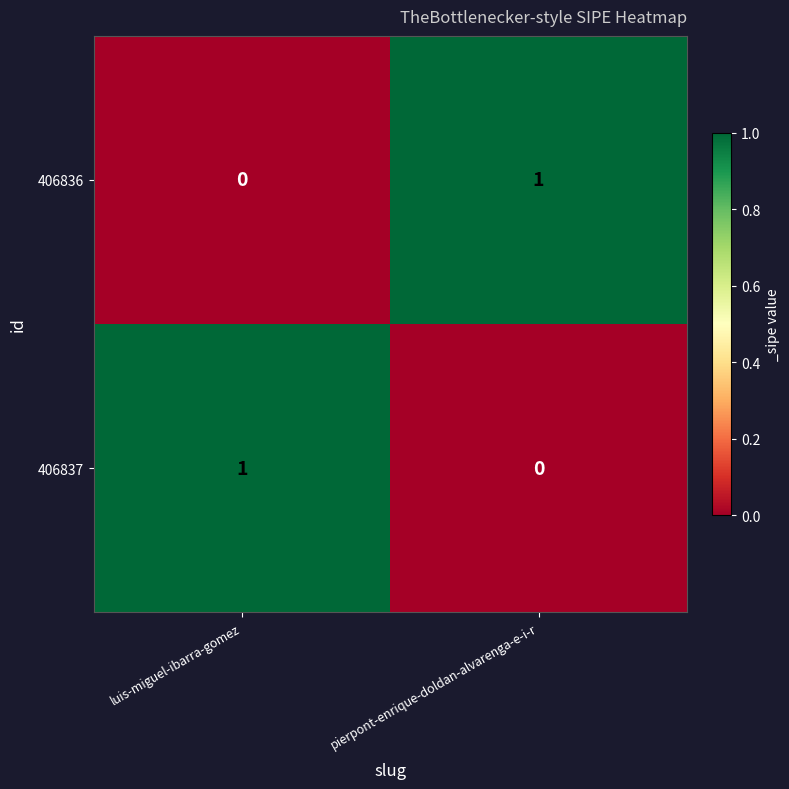

Is it true that 406836 equals 0 at luis-miguel-ibarra-gomez?

True